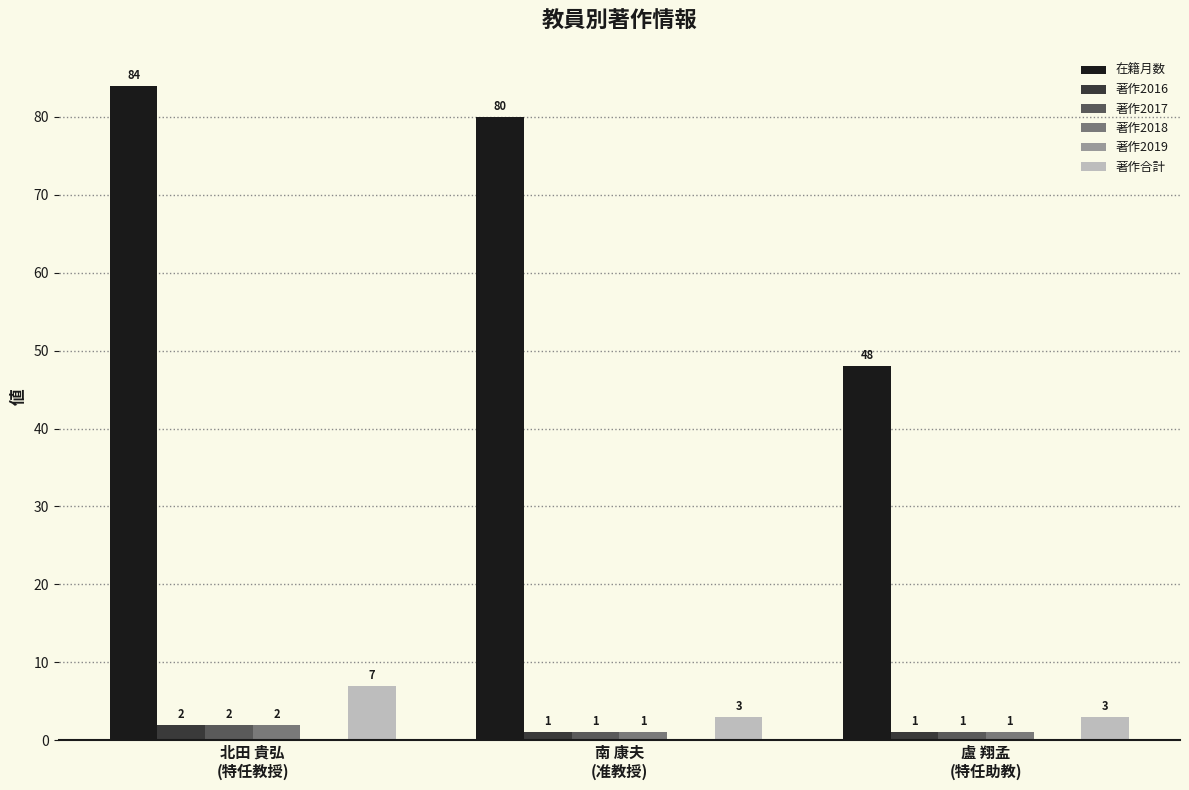

What is the greatest value displayed?

84